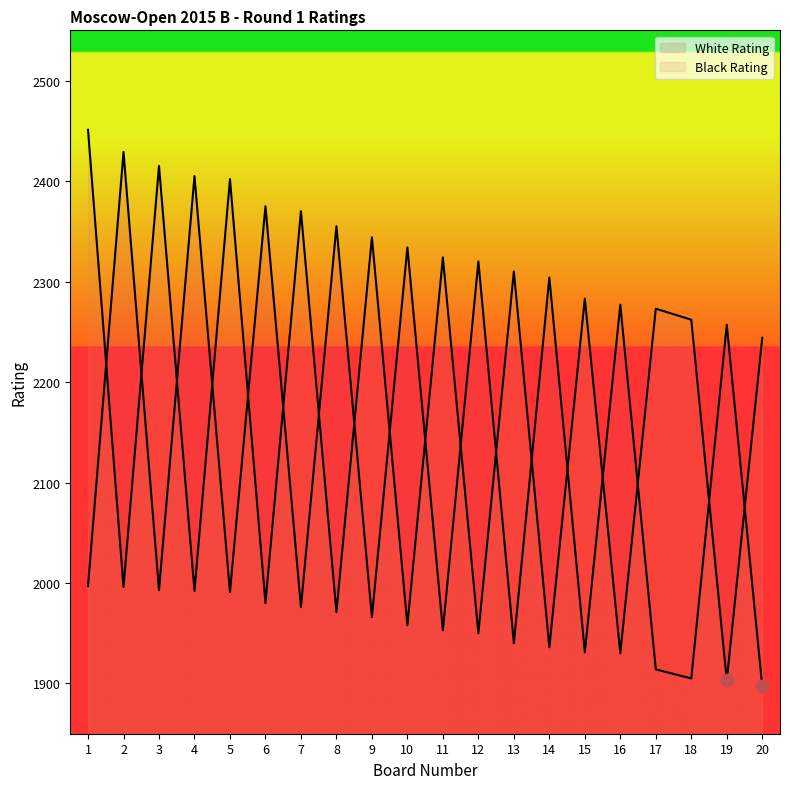

At how many categories does at least one series exceed 1951?

20